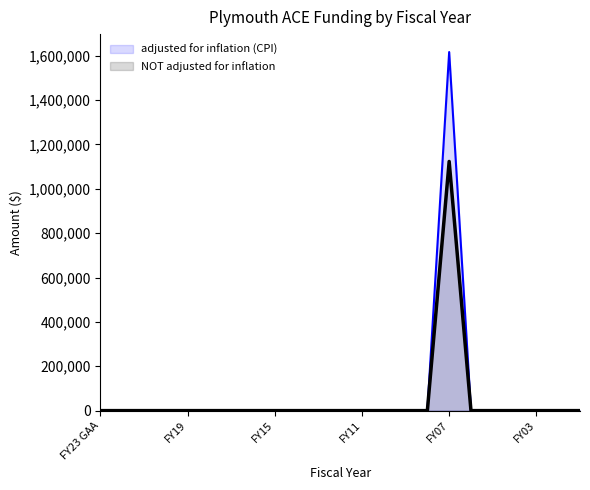

Where is the first local maximum for NOT adjusted for inflation?

FY07